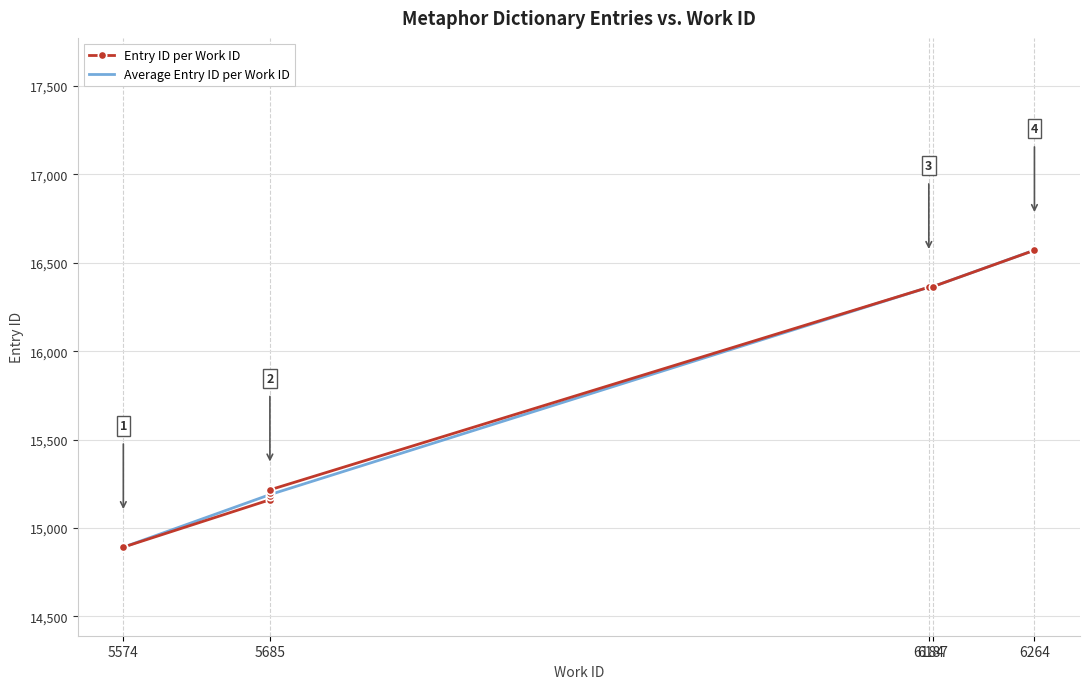

True or false: the data shows 26430 at 6187.

False